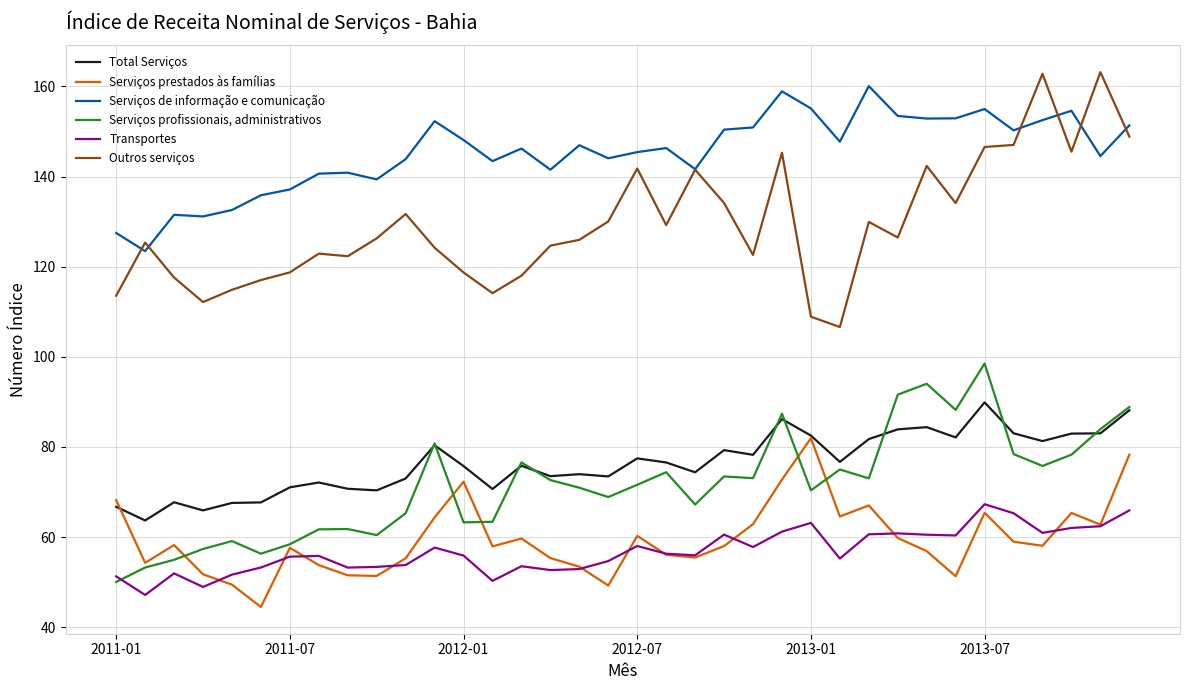

What is the minimum value shown in the chart?

44.5